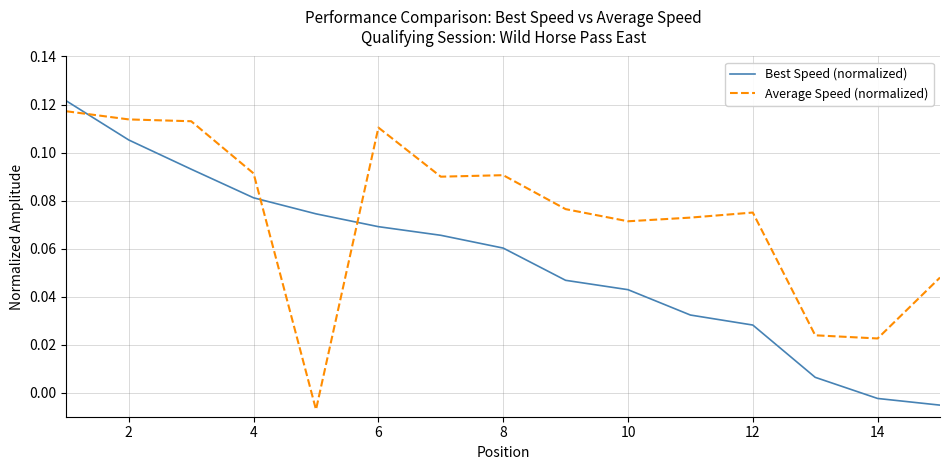

How many positive values does the Best Speed (normalized) series have?

13